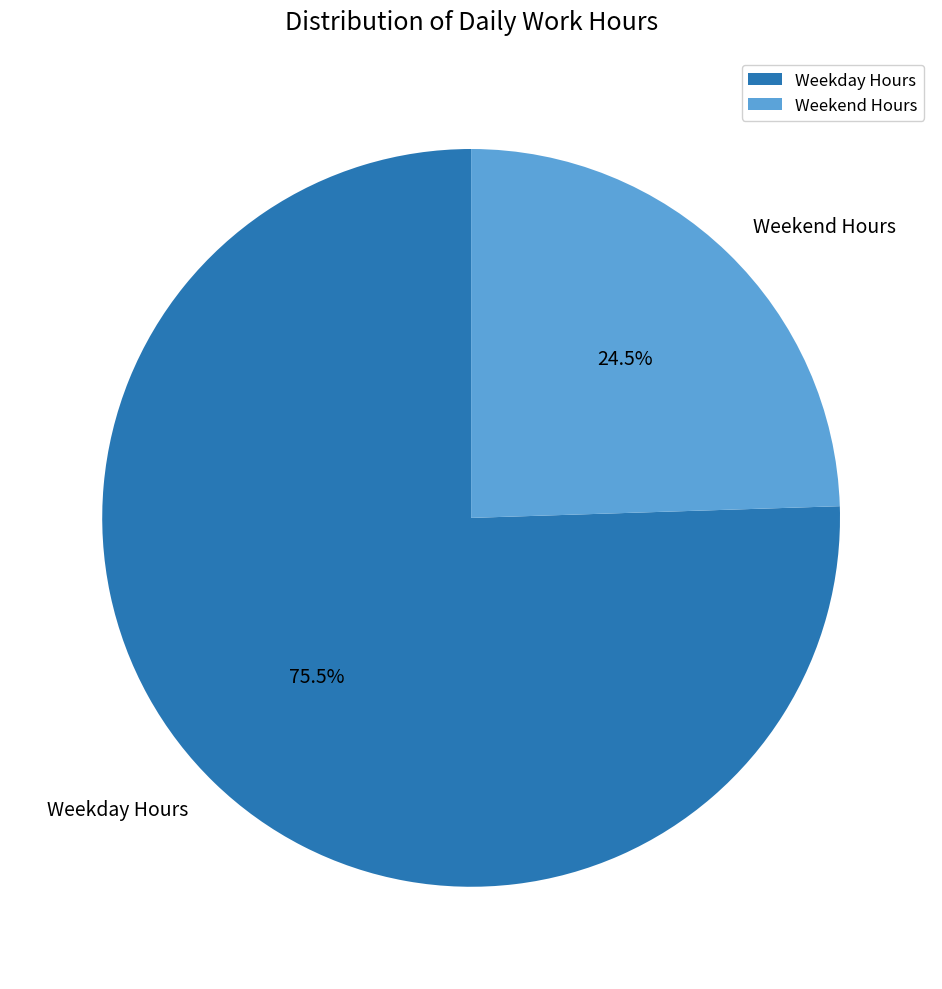

Does any single category account for the majority?

Yes